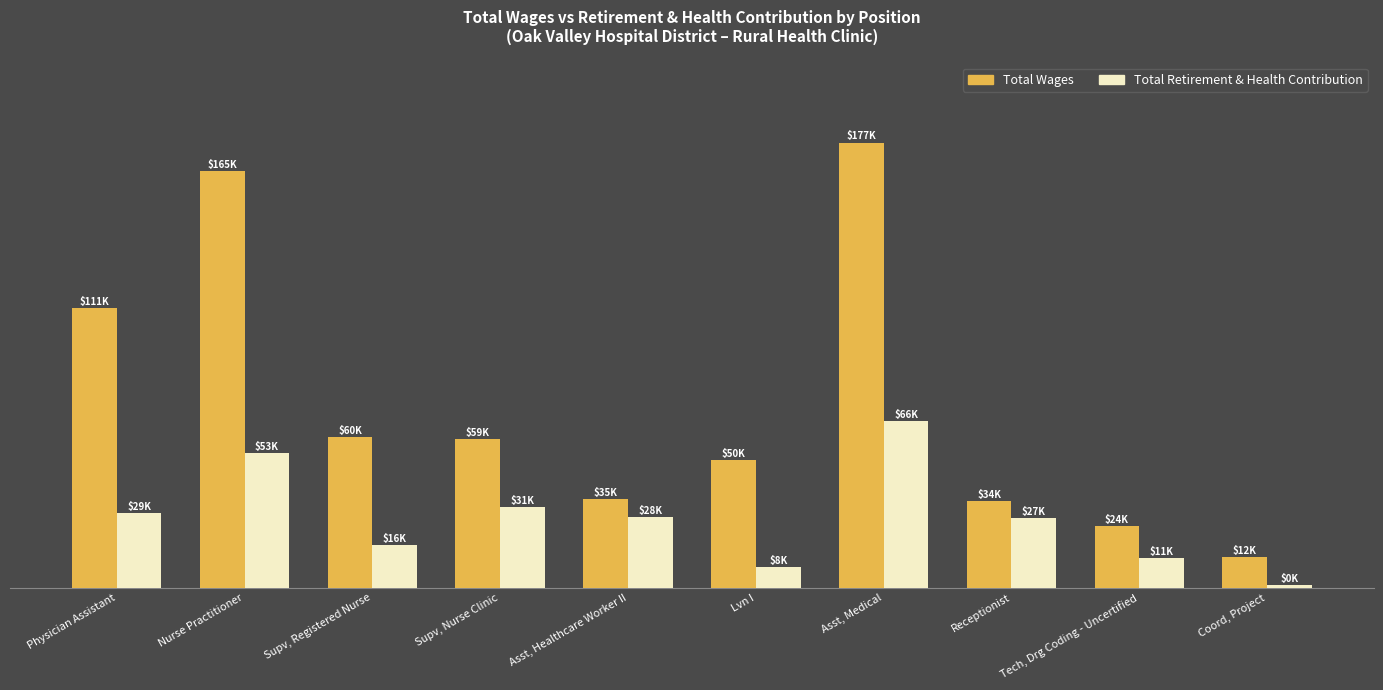

What is the label of the 4th bar from the right?

Asst, Medical